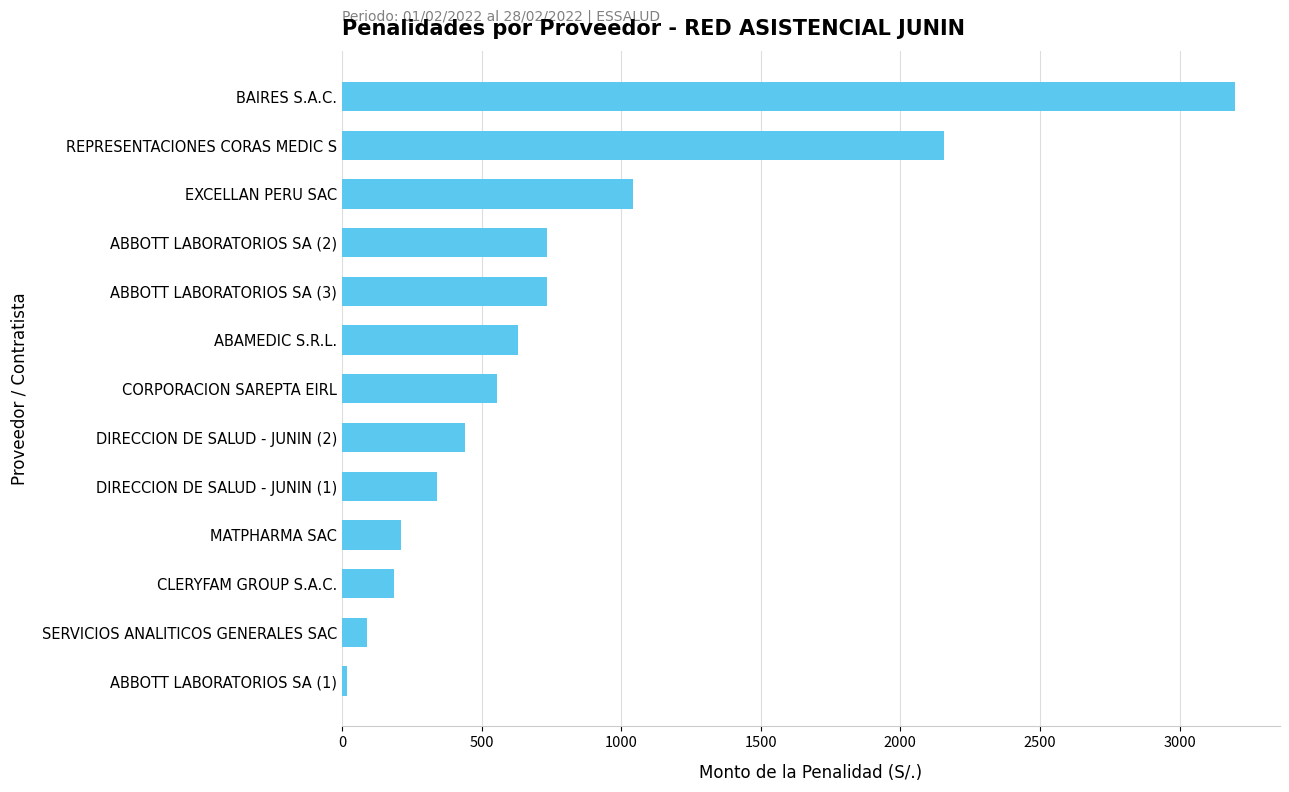

What is the ratio of the value at CORPORACION SAREPTA EIRL to the value at DIRECCION DE SALUD - JUNIN (1)?

1.6